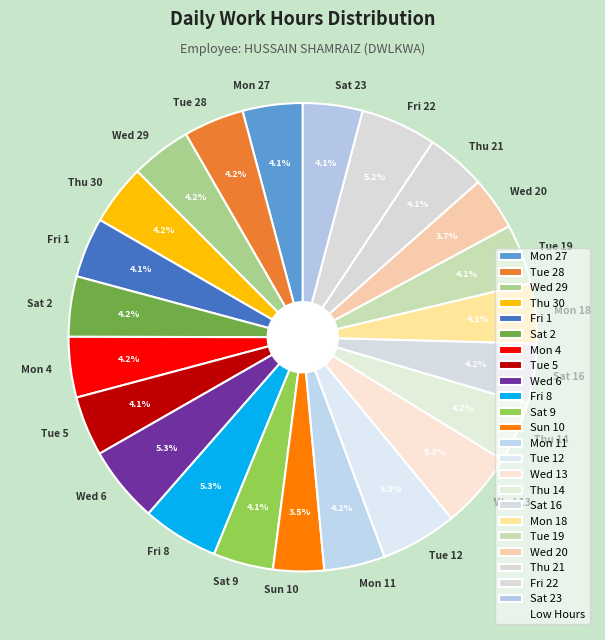

What is the ratio of the value at Mon 18 to the value at Wed 20?

1.1